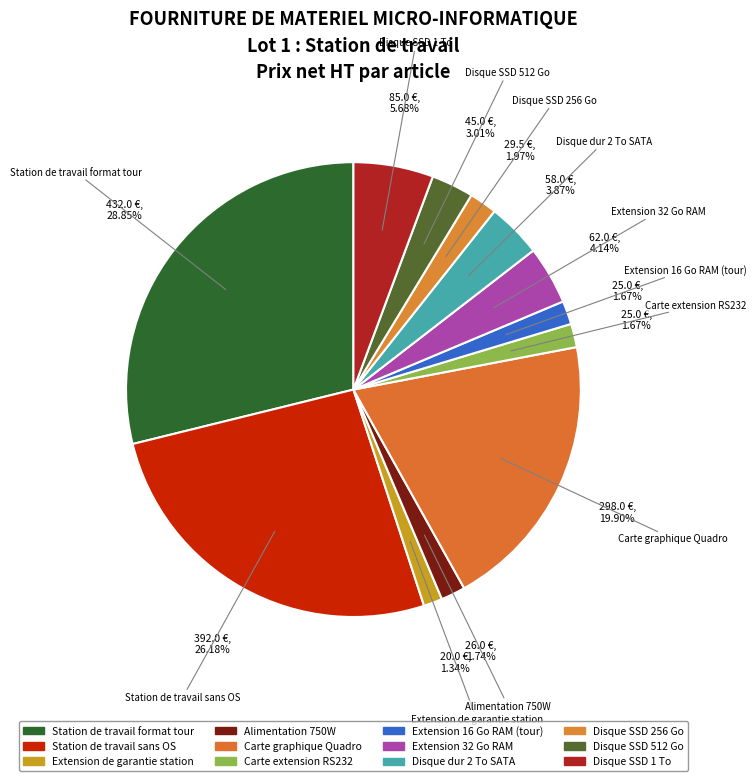

How many segments does this pie chart have?

12